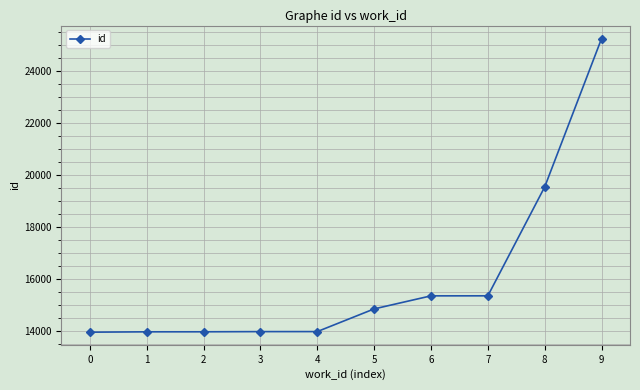

True or false: there are more than 2 points higher than both neighbors.

False